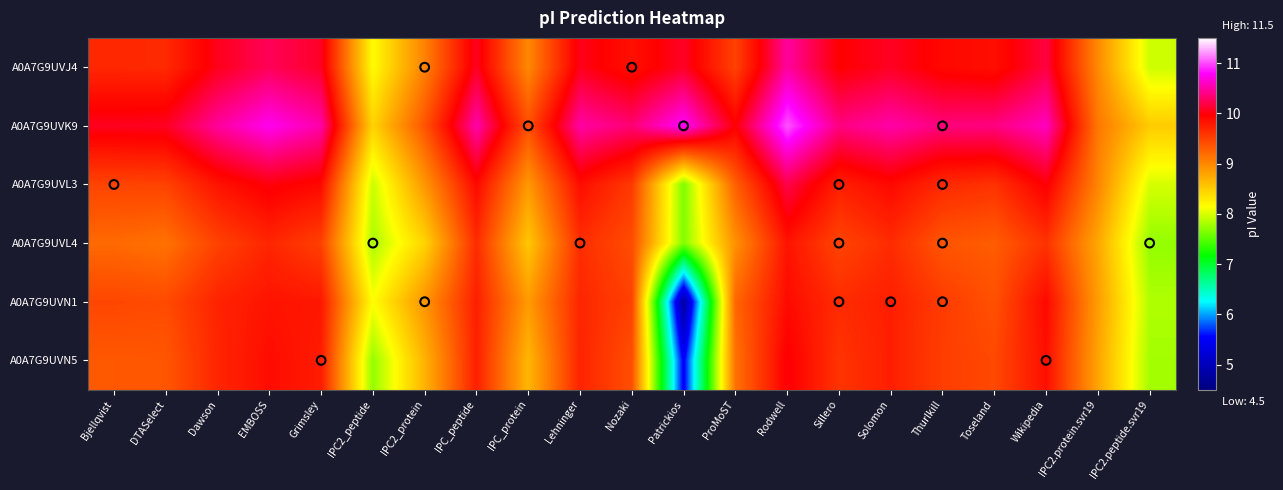

Reading left to right, transcribe all the data shown in this chart.

A0A7G9UVJ4: Bjellqvist=9.7	DTASelect=9.7	Dawson=10.0	EMBOSS=10.2	Grimsley=10.1	IPC2_peptide=8.2	IPC2_protein=9.0	IPC_peptide=10.1	IPC_protein=9.0	Lehninger=10.0	Nozaki=9.8	Patrickios=10.1	ProMoST=9.5	Rodwell=10.5	Sillero=10.0	Solomon=10.1	Thurlkill=9.9	Toseland=9.9	Wikipedia=10.2	IPC2.protein.svr19=9.0	IPC2.peptide.svr19=7.9
A0A7G9UVK9: Bjellqvist=10.1	DTASelect=10.1	Dawson=10.5	EMBOSS=10.7	Grimsley=10.5	IPC2_peptide=8.4	IPC2_protein=9.4	IPC_peptide=10.5	IPC_protein=9.4	Lehninger=10.5	Nozaki=10.3	Patrickios=10.8	ProMoST=10.0	Rodwell=11.0	Sillero=10.4	Solomon=10.5	Thurlkill=10.4	Toseland=10.4	Wikipedia=10.6	IPC2.protein.svr19=9.1	IPC2.peptide.svr19=8.5
A0A7G9UVL3: Bjellqvist=9.5	DTASelect=9.5	Dawson=9.8	EMBOSS=10.0	Grimsley=9.9	IPC2_peptide=7.9	IPC2_protein=8.9	IPC_peptide=9.9	IPC_protein=8.9	Lehninger=9.9	Nozaki=9.5	Patrickios=7.6	ProMoST=9.3	Rodwell=10.2	Sillero=9.7	Solomon=9.9	Thurlkill=9.7	Toseland=9.6	Wikipedia=10.0	IPC2.protein.svr19=9.0	IPC2.peptide.svr19=8.0
A0A7G9UVL4: Bjellqvist=9.2	DTASelect=9.2	Dawson=9.5	EMBOSS=9.7	Grimsley=9.5	IPC2_peptide=7.8	IPC2_protein=8.4	IPC_peptide=9.6	IPC_protein=8.5	Lehninger=9.6	Nozaki=9.4	Patrickios=7.7	ProMoST=8.9	Rodwell=9.8	Sillero=9.5	Solomon=9.6	Thurlkill=9.4	Toseland=9.3	Wikipedia=9.6	IPC2.protein.svr19=8.8	IPC2.peptide.svr19=7.7
A0A7G9UVN1: Bjellqvist=9.5	DTASelect=9.4	Dawson=9.7	EMBOSS=9.8	Grimsley=9.8	IPC2_peptide=8.1	IPC2_protein=8.9	IPC_peptide=9.7	IPC_protein=8.9	Lehninger=9.7	Nozaki=9.5	Patrickios=4.8	ProMoST=9.2	Rodwell=9.9	Sillero=9.6	Solomon=9.7	Thurlkill=9.5	Toseland=9.4	Wikipedia=9.9	IPC2.protein.svr19=8.8	IPC2.peptide.svr19=7.8
A0A7G9UVN5: Bjellqvist=9.3	DTASelect=9.3	Dawson=9.7	EMBOSS=9.9	Grimsley=9.8	IPC2_peptide=7.7	IPC2_protein=8.7	IPC_peptide=9.7	IPC_protein=8.7	Lehninger=9.7	Nozaki=9.4	Patrickios=5.5	ProMoST=9.2	Rodwell=10.0	Sillero=9.6	Solomon=9.7	Thurlkill=9.5	Toseland=9.4	Wikipedia=9.9	IPC2.protein.svr19=8.8	IPC2.peptide.svr19=7.8